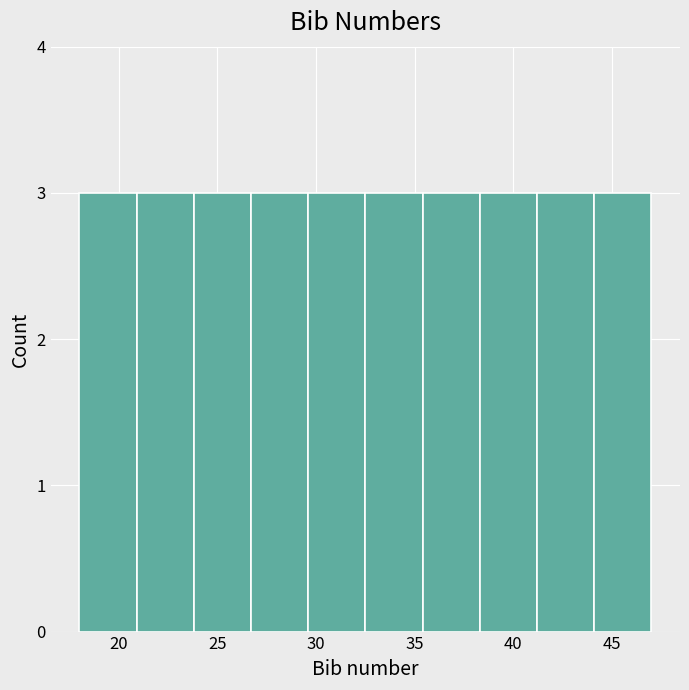

Reading left to right, transcribe this chart: for each bar, give the range it covers on the x-axis and its height. Neither the bar edges nor the heights are printed on the chart, so give them approximately, as read against the axes.

18.0 to 20.9: 3
20.9 to 23.8: 3
23.8 to 26.7: 3
26.7 to 29.6: 3
29.6 to 32.5: 3
32.5 to 35.4: 3
35.4 to 38.3: 3
38.3 to 41.2: 3
41.2 to 44.1: 3
44.1 to 47.0: 3